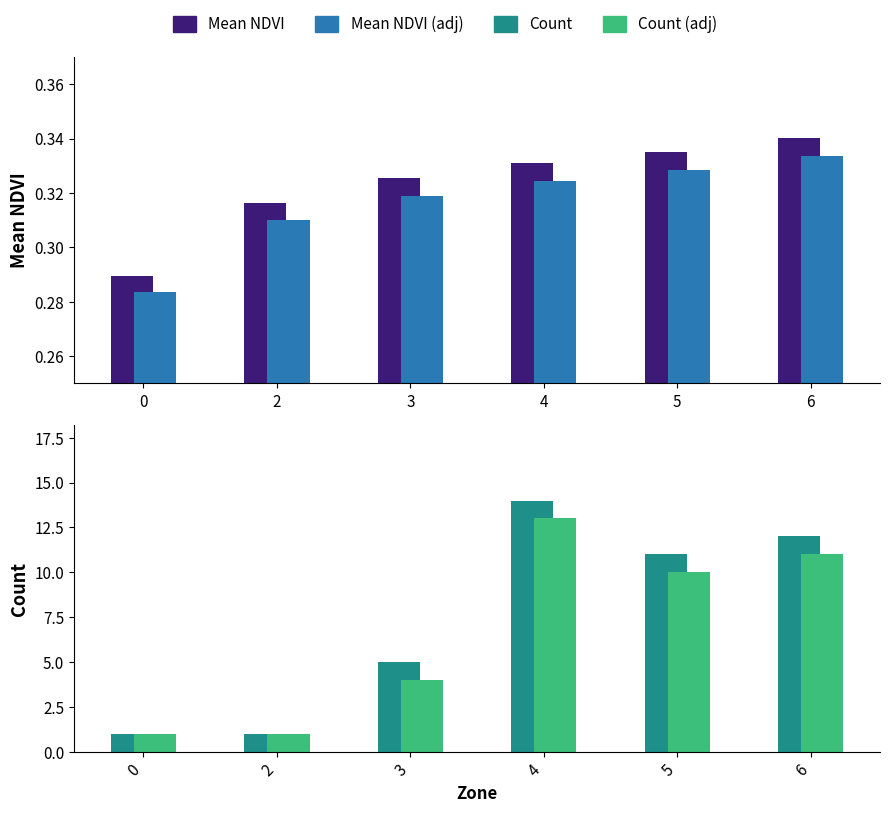

How many series are shown in this chart?

4